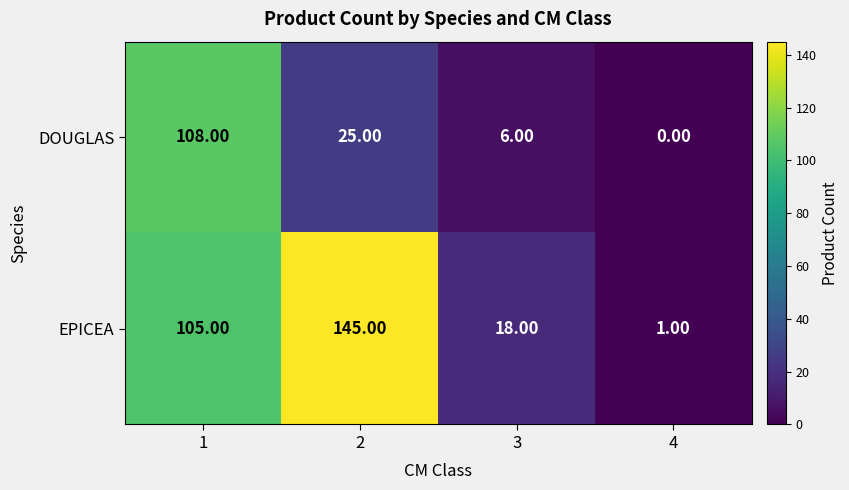

Which series has the largest total across all categories?

EPICEA